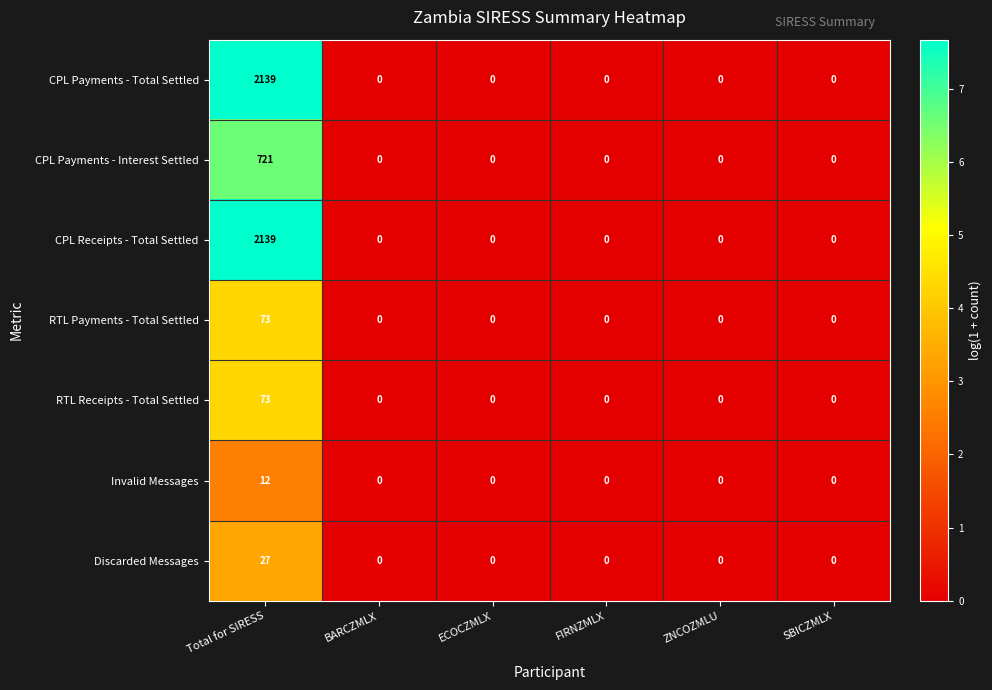

The value of Invalid Messages at Total for SIRESS is 6. True or false?

False